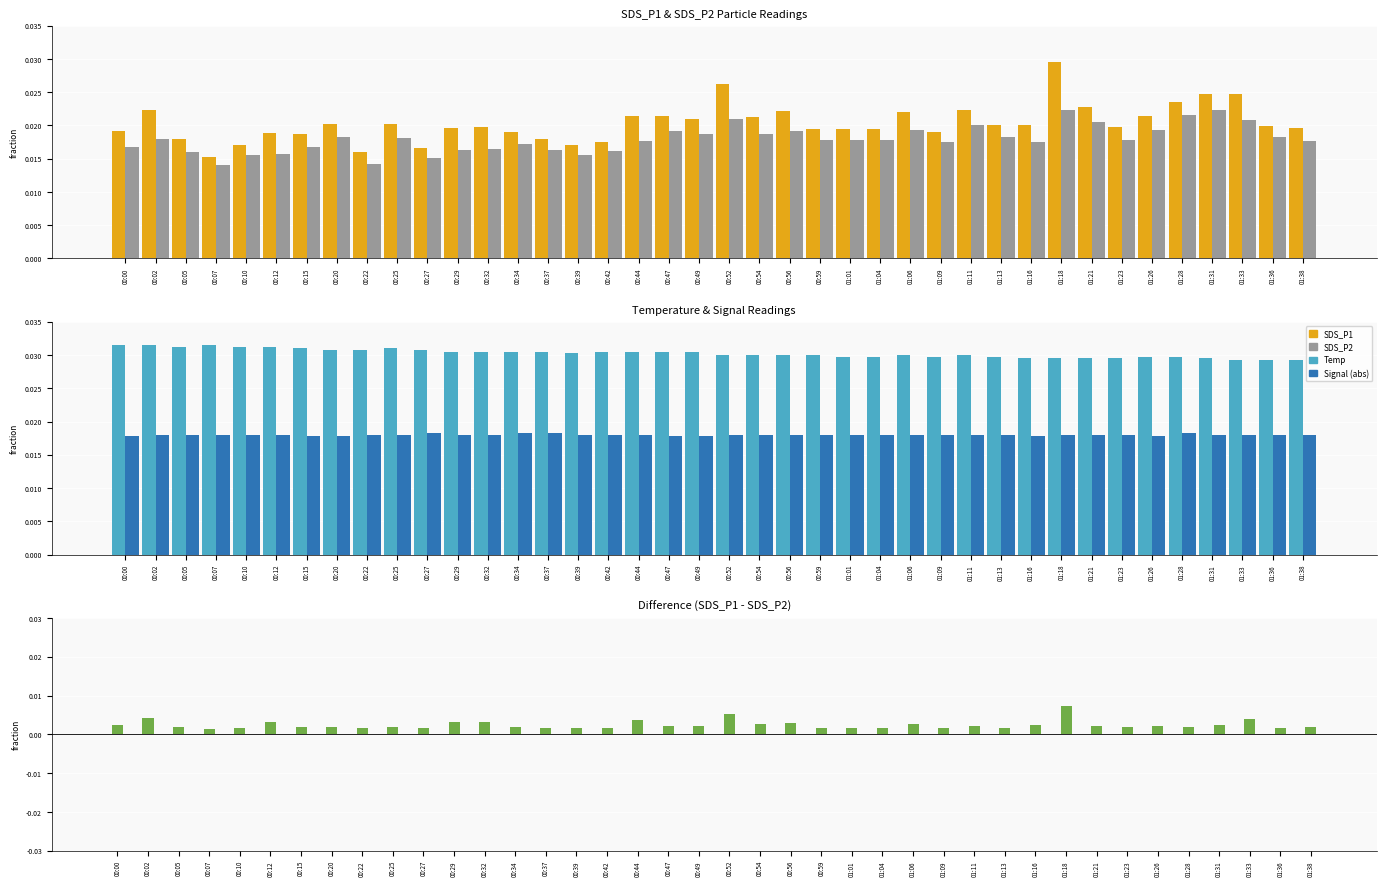

True or false: Temp has a value of 0.0 at 01:16.

False